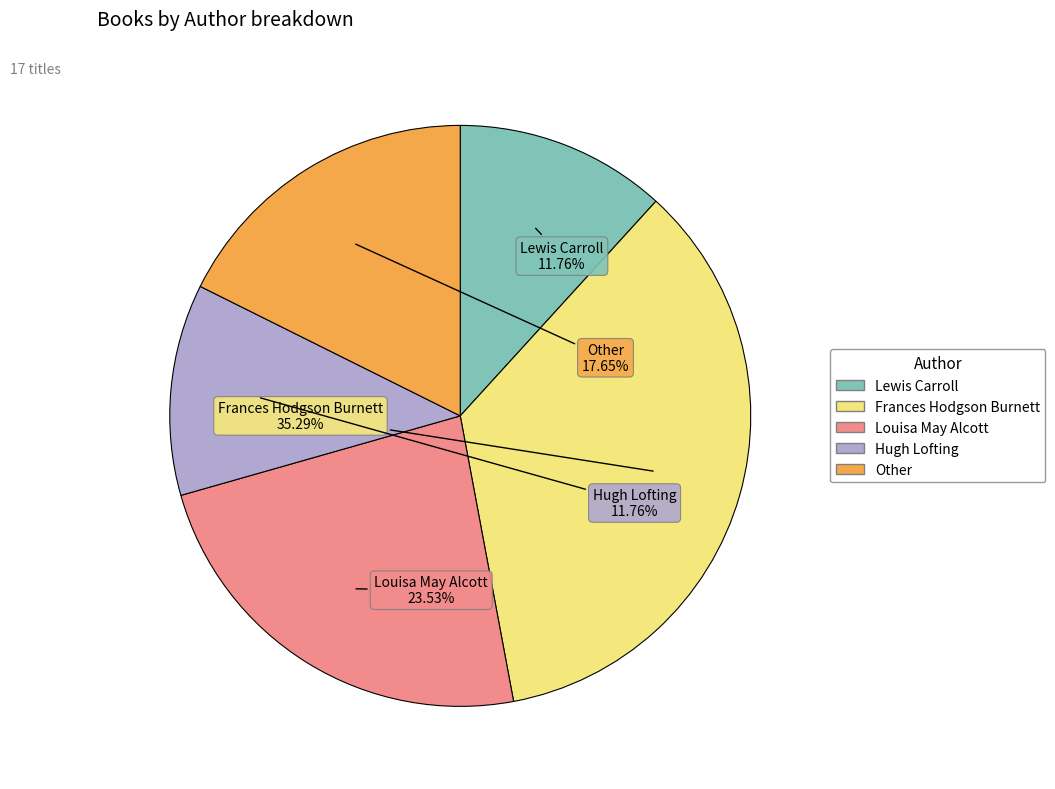

What is the largest slice in the pie chart?

Frances Hodgson Burnett